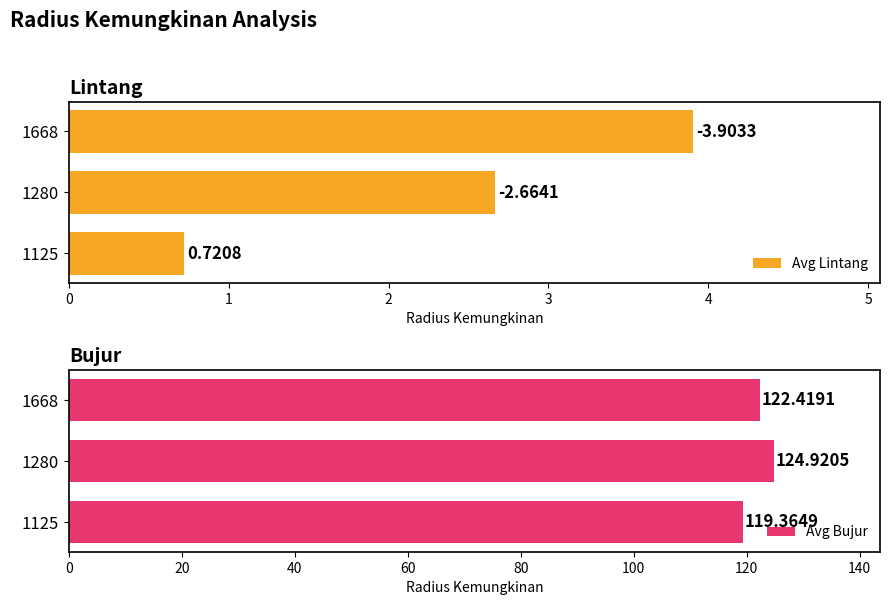

What are all the series names shown in the legend?

Avg Lintang, Avg Bujur